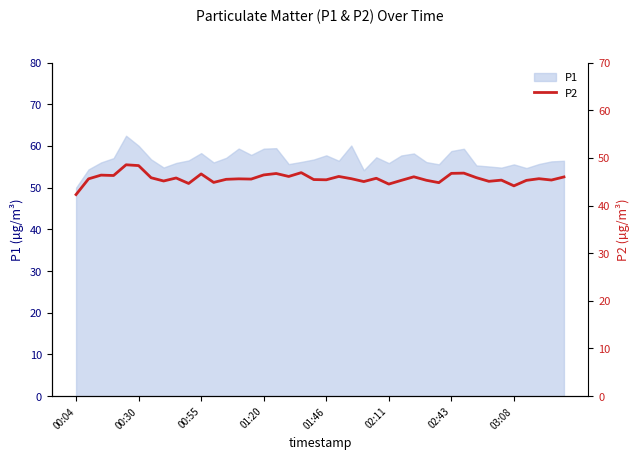

How many data points are less than 45?

6